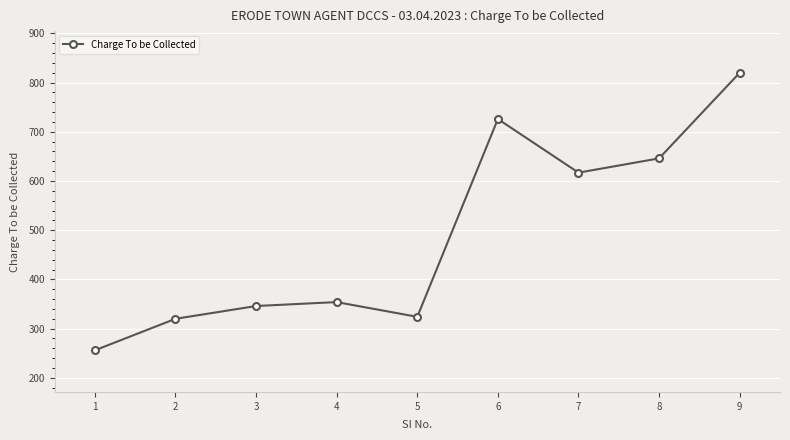

What is the value of the 3rd point from the left?

346